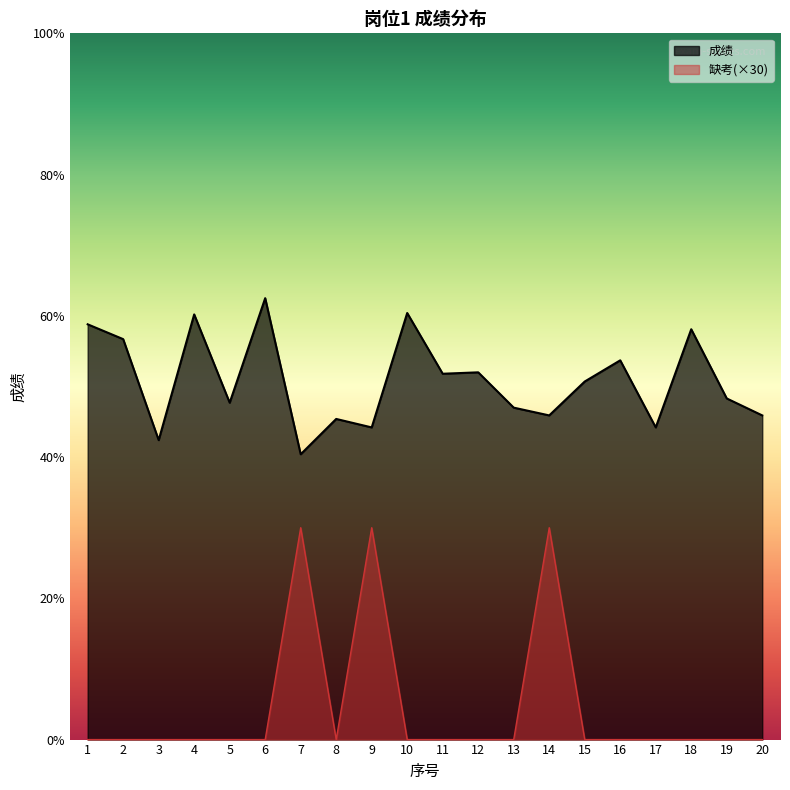

At 10, list the series in order from smallest to largest.

缺考(×30), 成绩